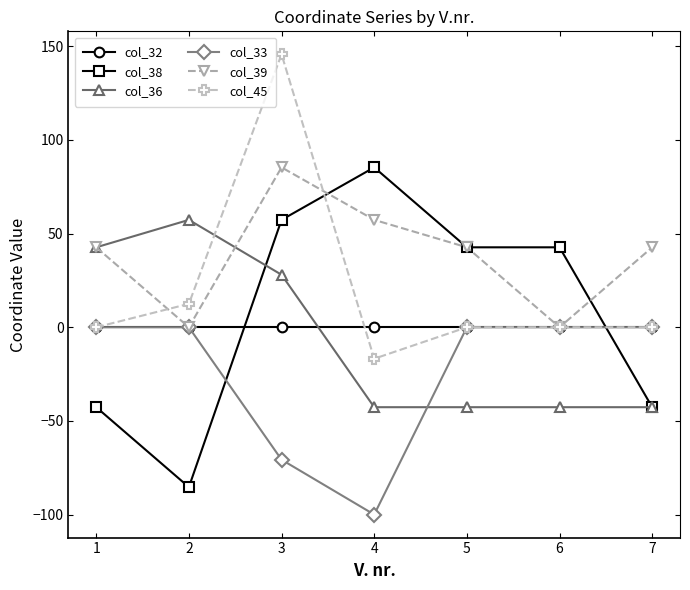

True or false: col_32 and col_36 intersect in this chart.

True